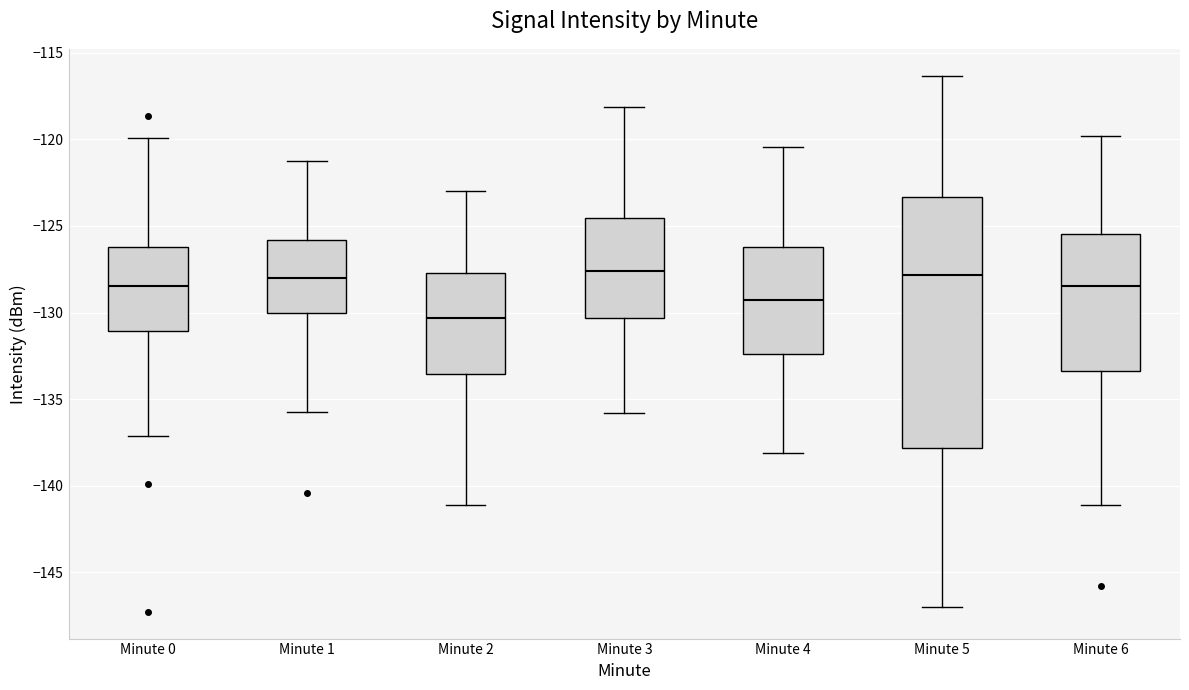

Reading left to right, read every box against the y-axis: the position of its median line, the range the box covers, and the ends of its whiskers. The values are not printed on the chart, so give them approximately, as read against the axis.

Minute 0: median -128.5, box -131.0 to -126.0, whiskers -137.0 to -120.0
Minute 1: median -128.0, box -130.0 to -126.0, whiskers -135.5 to -121.0
Minute 2: median -130.5, box -133.5 to -127.5, whiskers -141.0 to -123.0
Minute 3: median -127.5, box -130.5 to -124.5, whiskers -136.0 to -118.0
Minute 4: median -129.5, box -132.5 to -126.0, whiskers -138.0 to -120.5
Minute 5: median -128.0, box -138.0 to -123.5, whiskers -147.0 to -116.5
Minute 6: median -128.5, box -133.5 to -125.5, whiskers -141.0 to -120.0